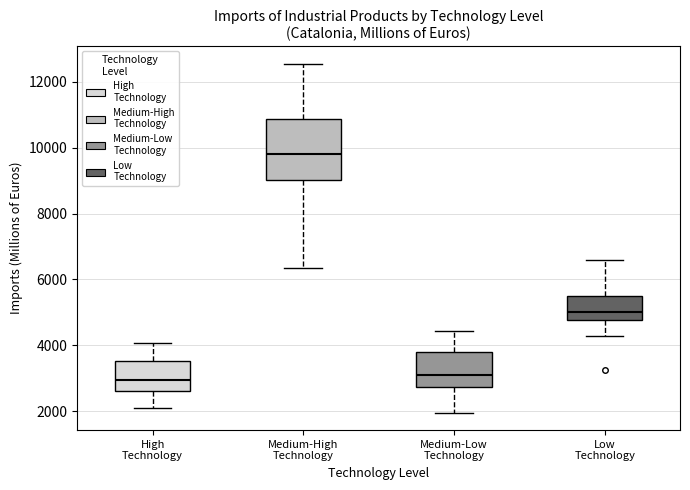

Where is the upper edge of the box for Medium-High Technology on the y-axis? The values are not printed on the chart, so give them approximately, as read against the axis.

10800